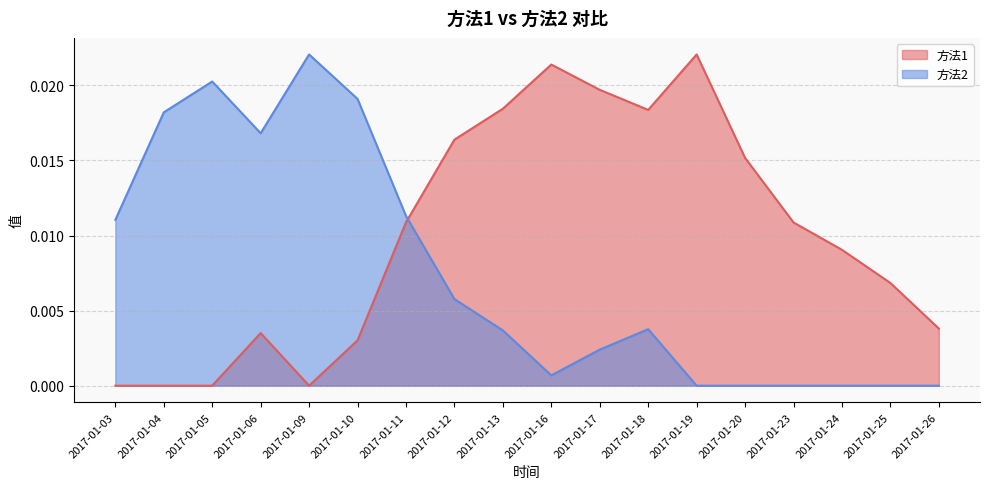

True or false: 方法2 and 方法1 intersect in this chart.

True